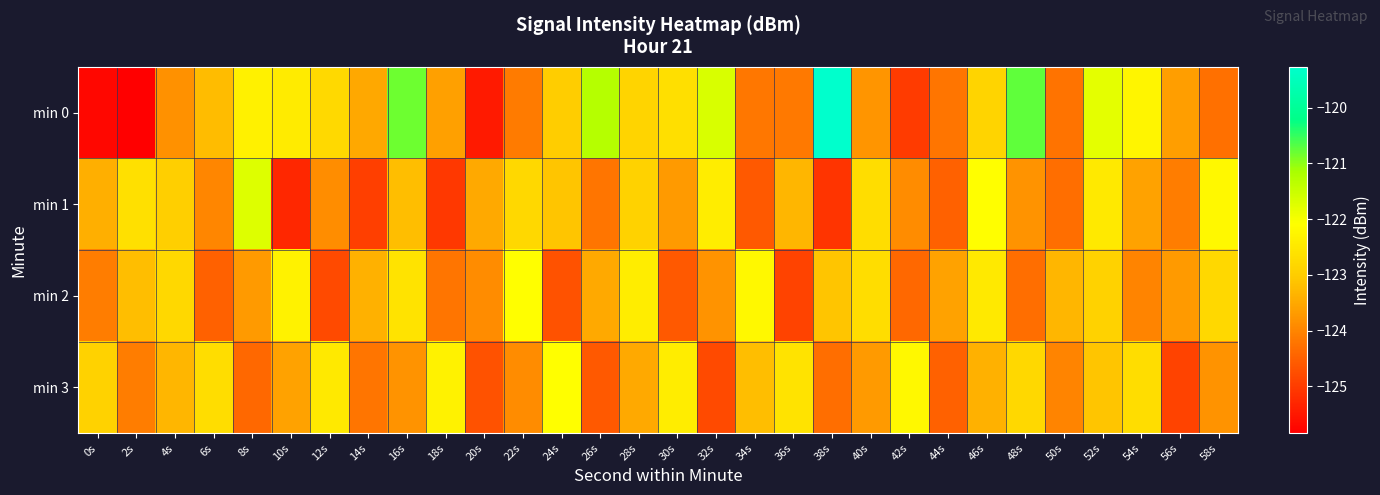

What is the total value across all series at 18s?

-495.2